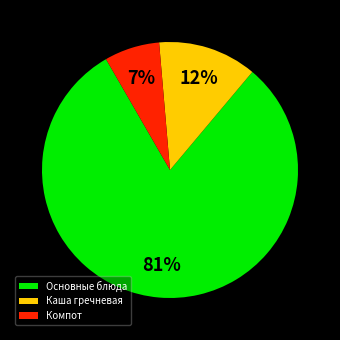

Combined, do Основные блюда and Каша гречневая account for over 50%?

Yes